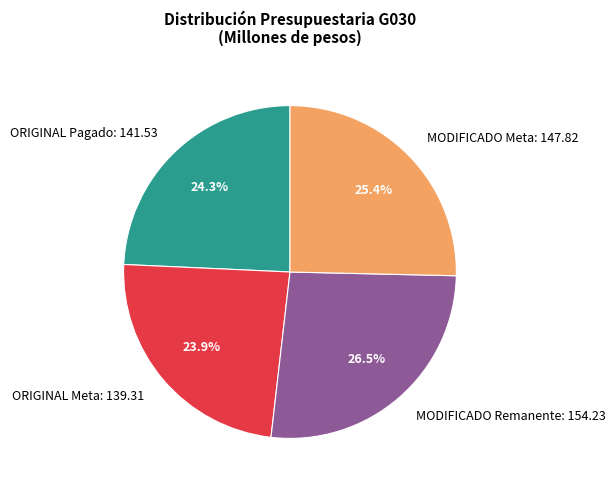

Is there any slice that represents more than half of the pie?

No